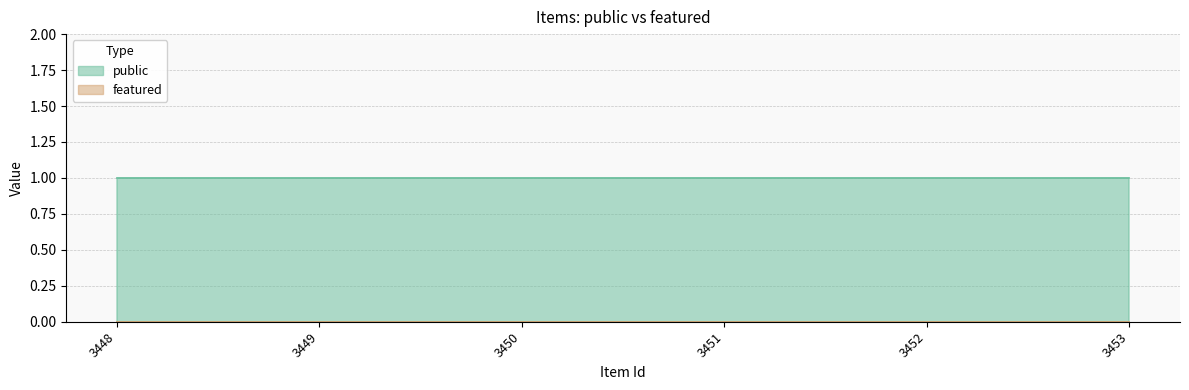

Reading left to right, list all the values displayed in this chart.

public: 1	1	1	1	1	1
featured: 0	0	0	0	0	0